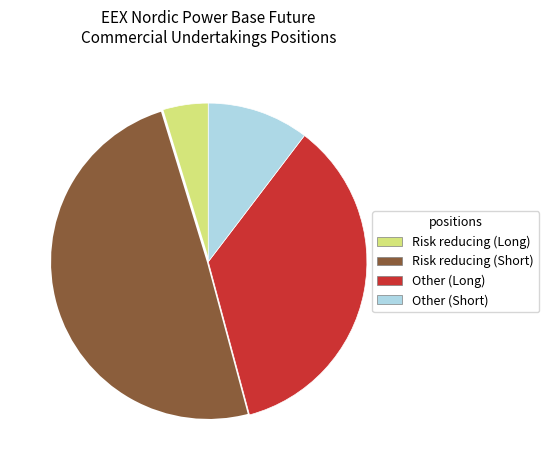

The Risk reducing (Long) slice represents 14% of the pie. True or false?

False